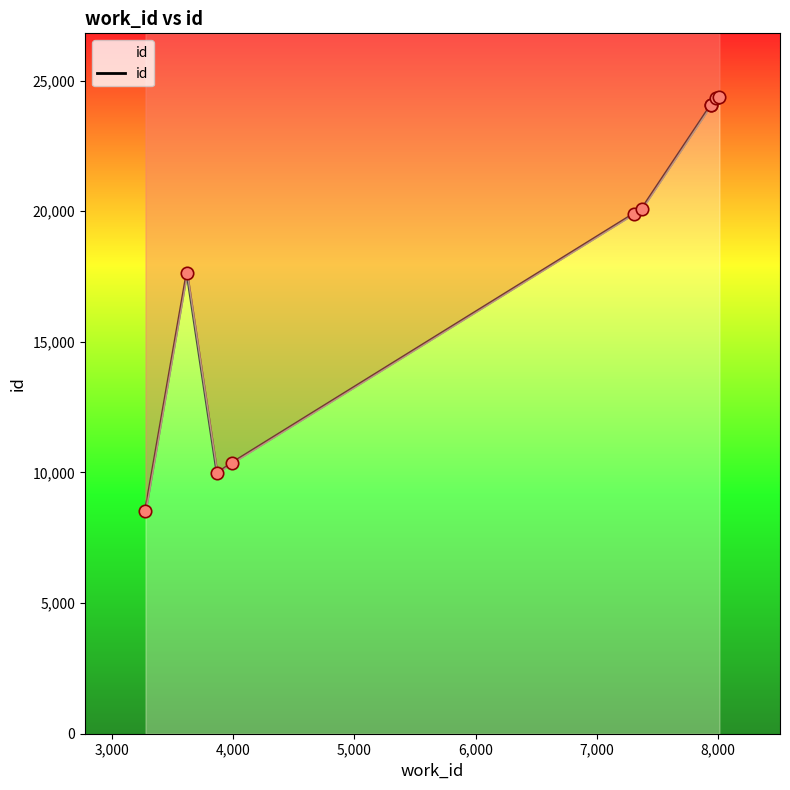

What is the change in value from 6,000 to 8,000?

+4188